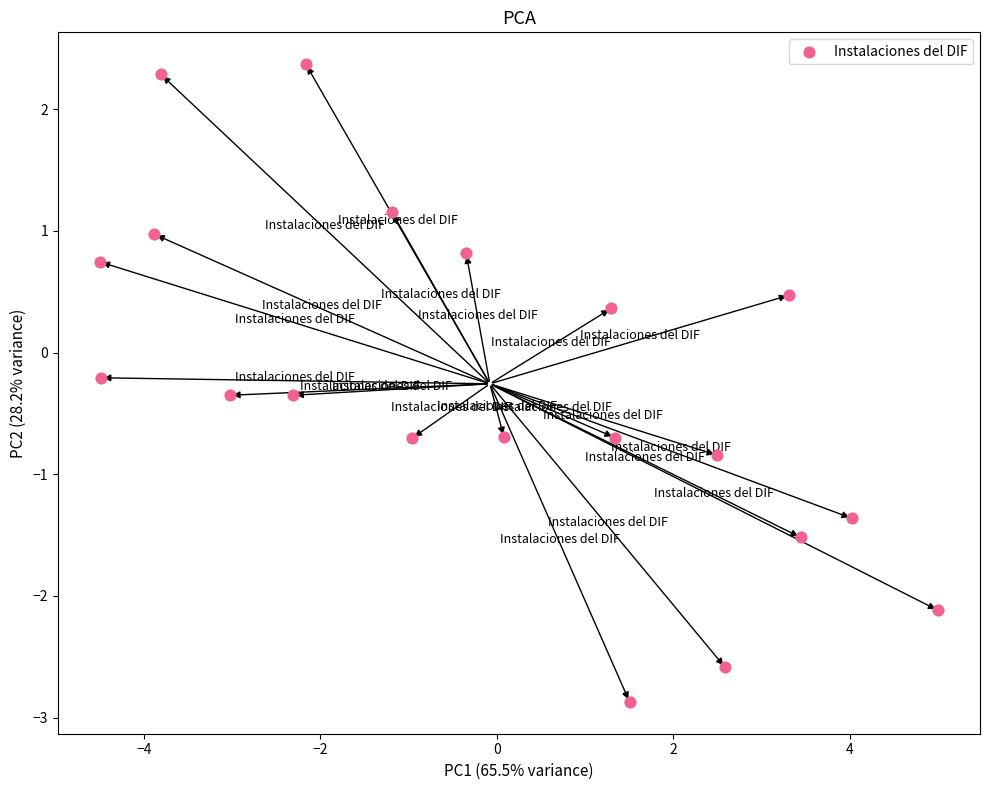

What is the range of Y values (max minus min)?

5.2